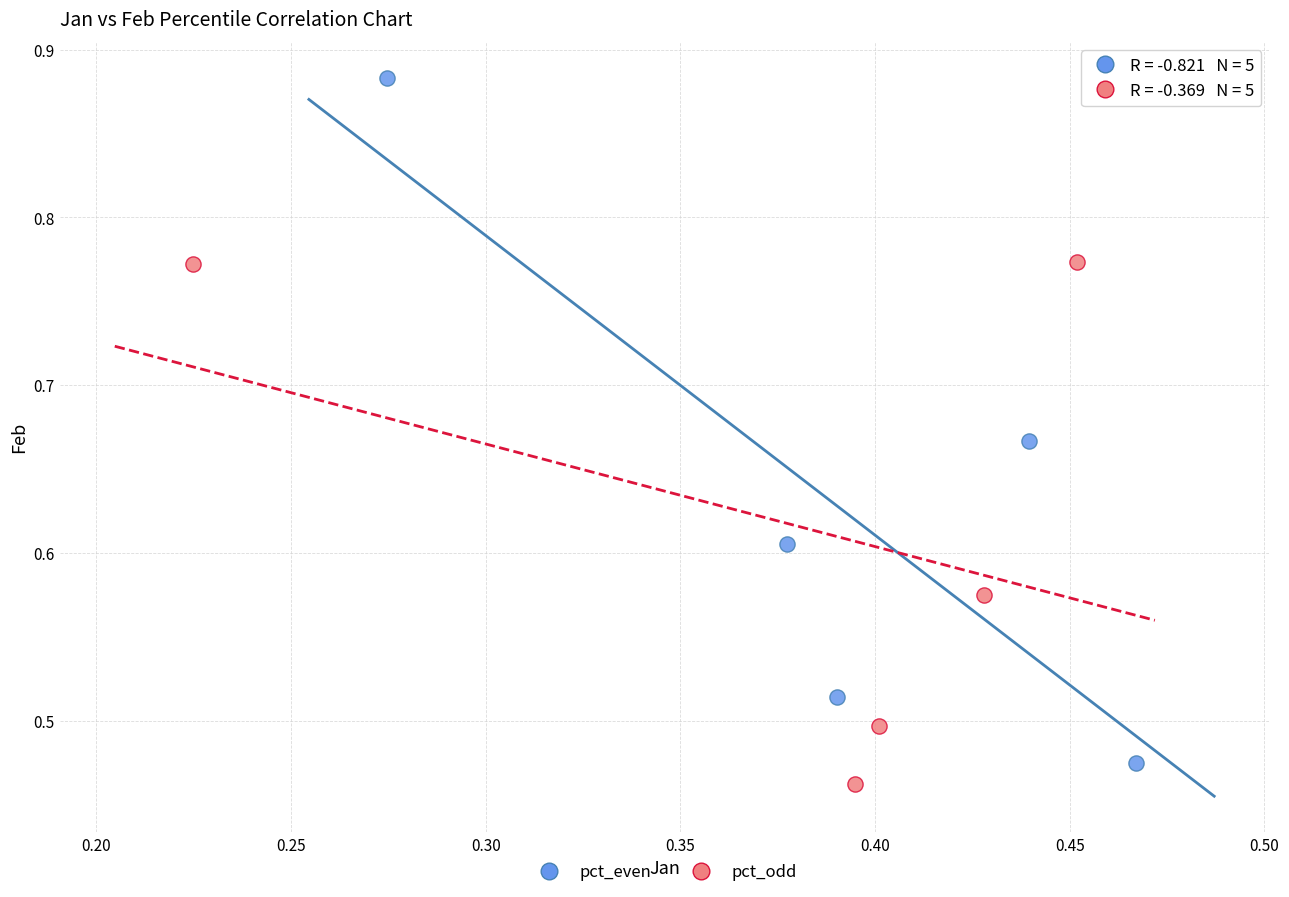

Which series reaches the maximum Y coordinate?

pct_even